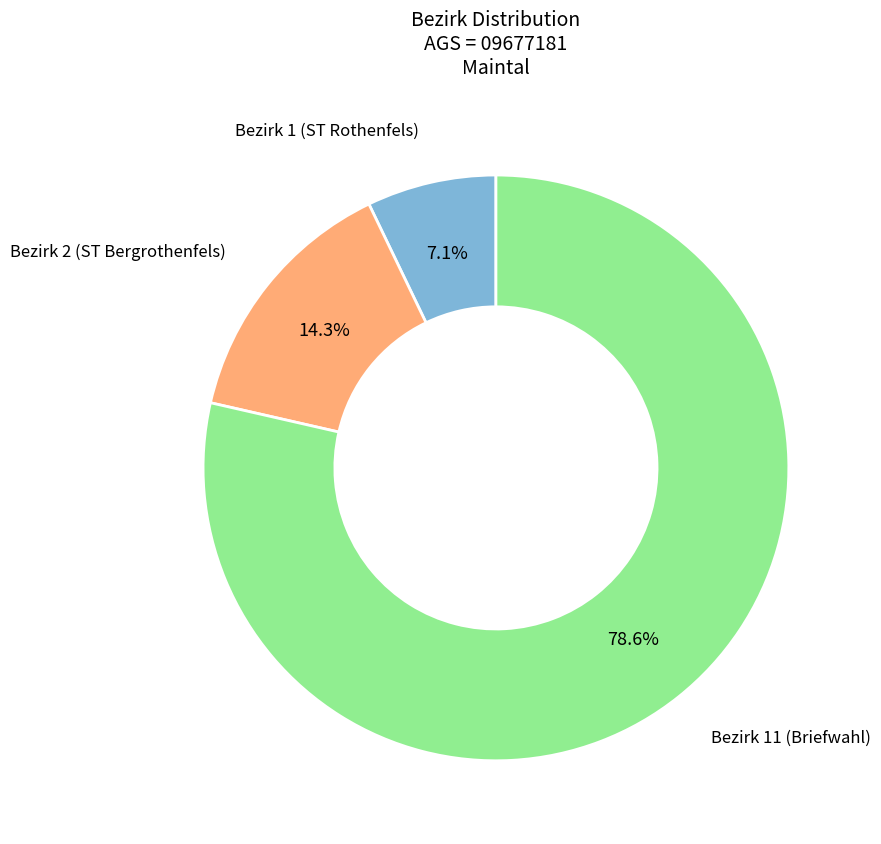

What percentage is the Bezirk 2 (ST Bergrothenfels) slice, to the nearest percent?

14%